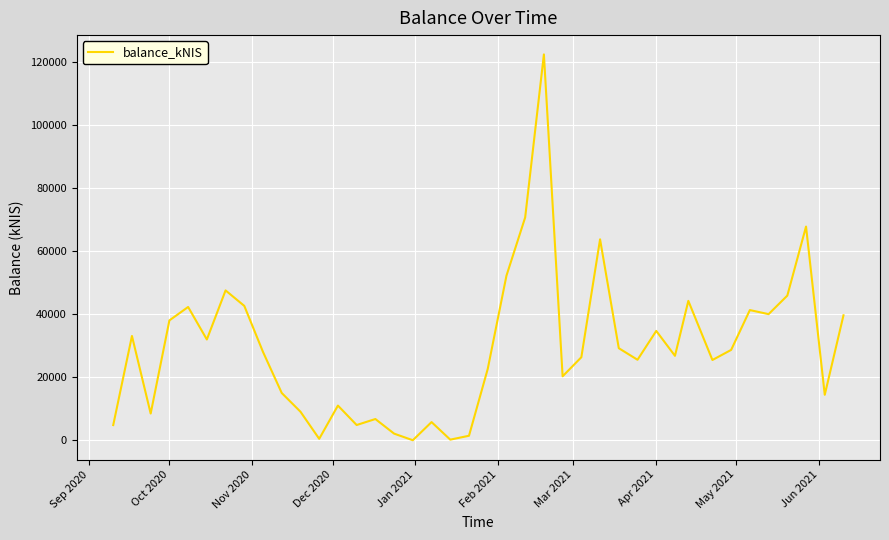

What is the difference between the maximum and minimum values?

122371.7